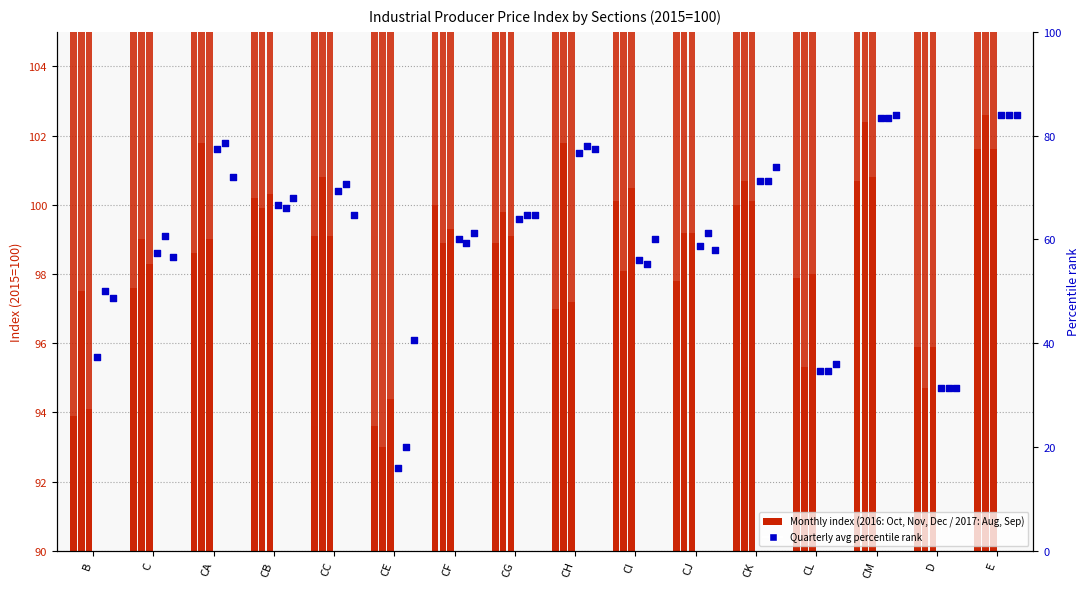

What is the total value across all series at D?

380.5